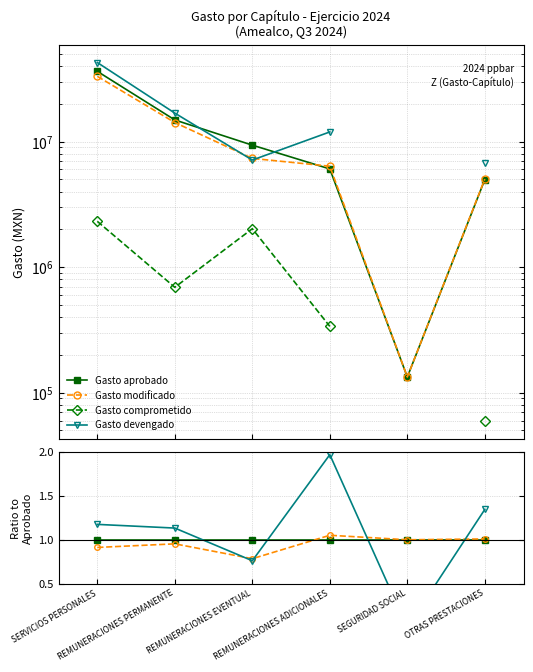

True or false: Gasto devengado and Gasto modificado cross at least once.

True